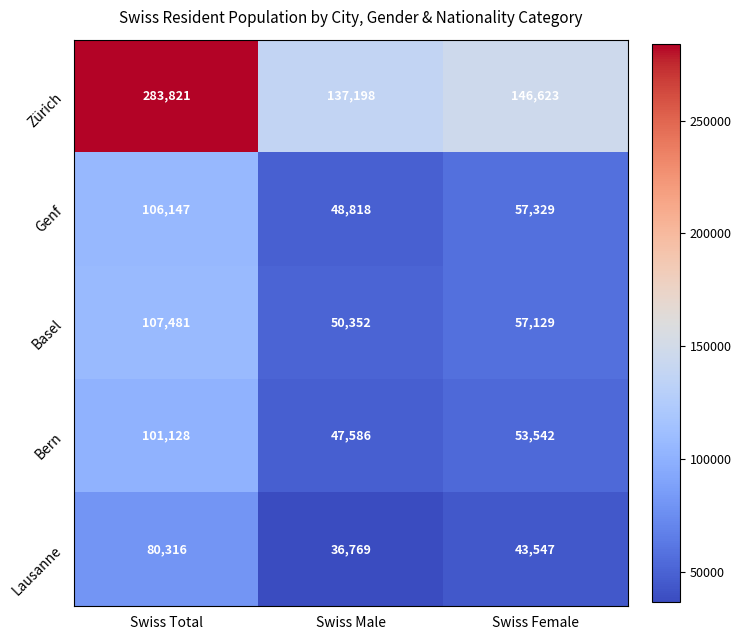

Which series has the largest range (max minus min)?

Zürich